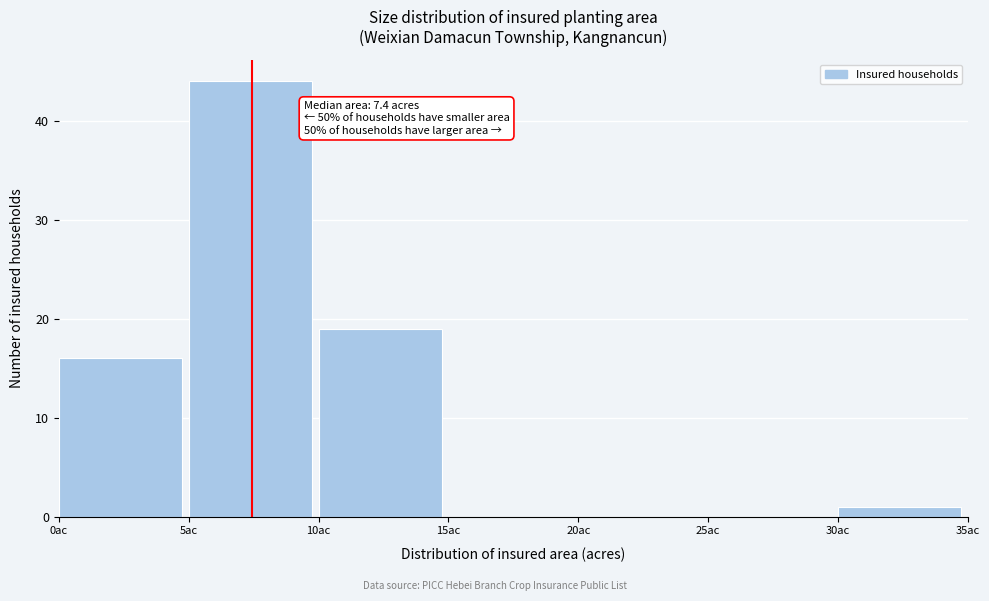

Which range on the x-axis has the tallest bar?

5 to 10